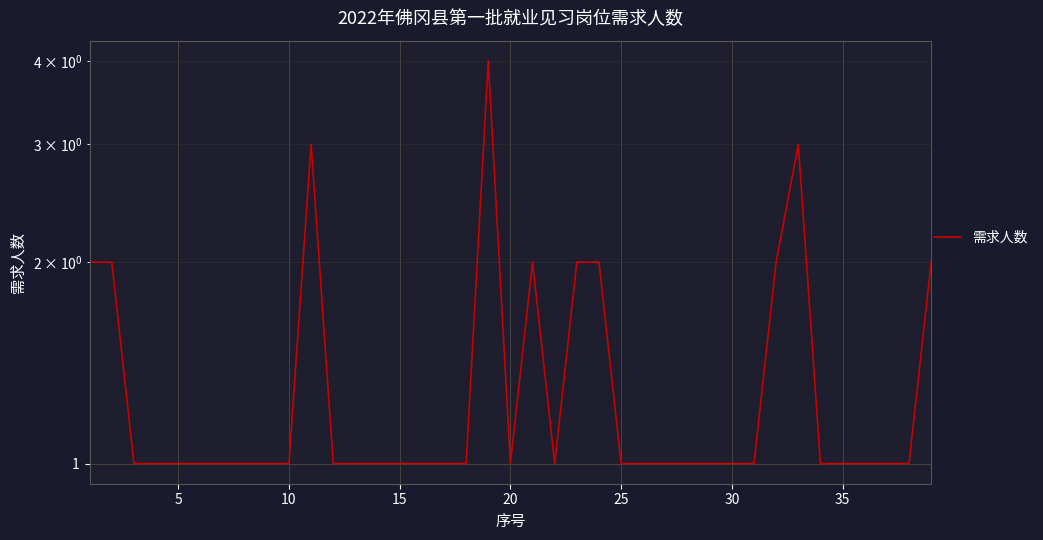

What is the value of the 27th point from the left?

1